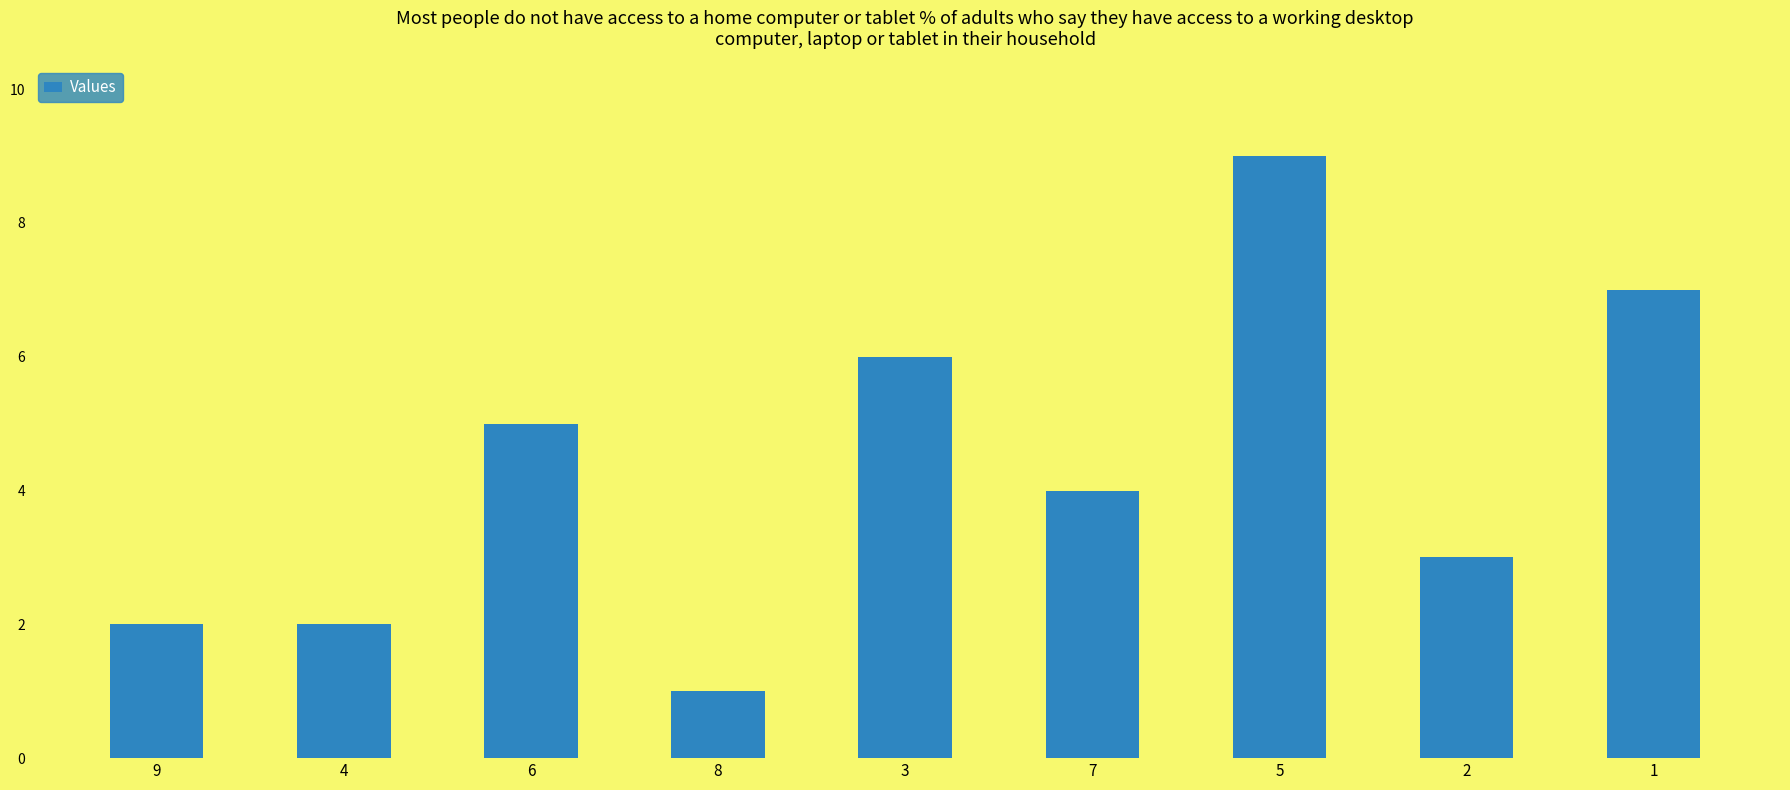

Reading right to left, what are all the values shown in this chart?

1=7	2=3	5=9	7=4	3=6	8=1	6=5	4=2	9=2